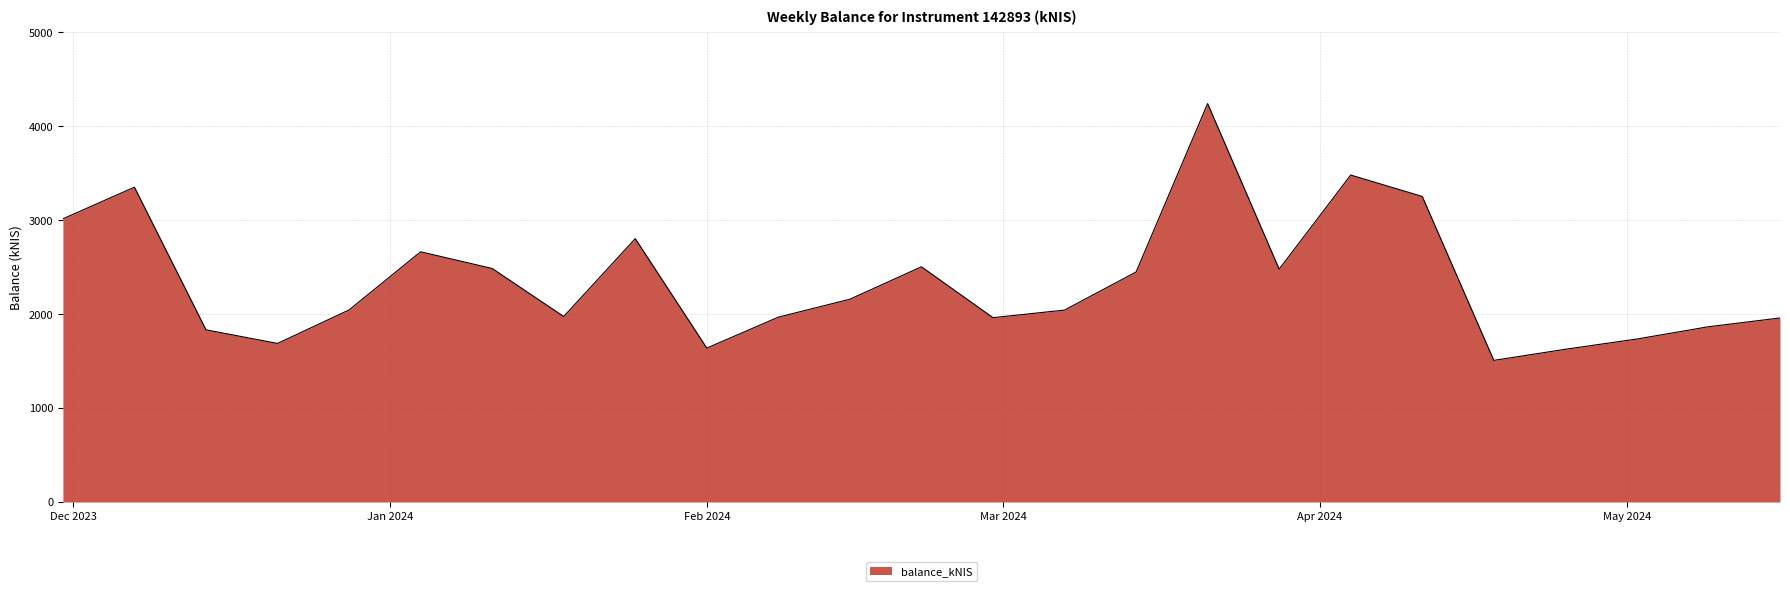

What is the greatest value displayed?

4241.6